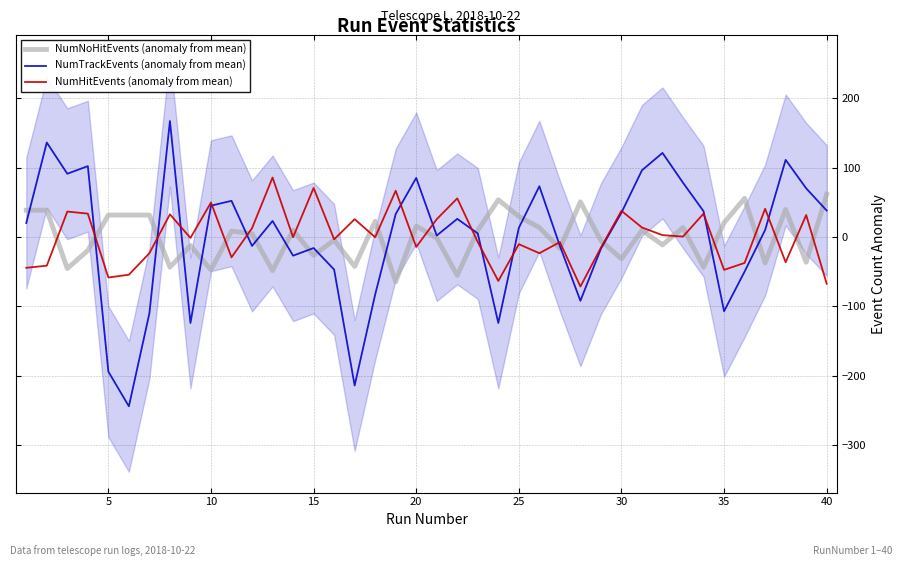

True or false: NumHitEvents (anomaly from mean) and NumTrackEvents (anomaly from mean) cross at least once.

True